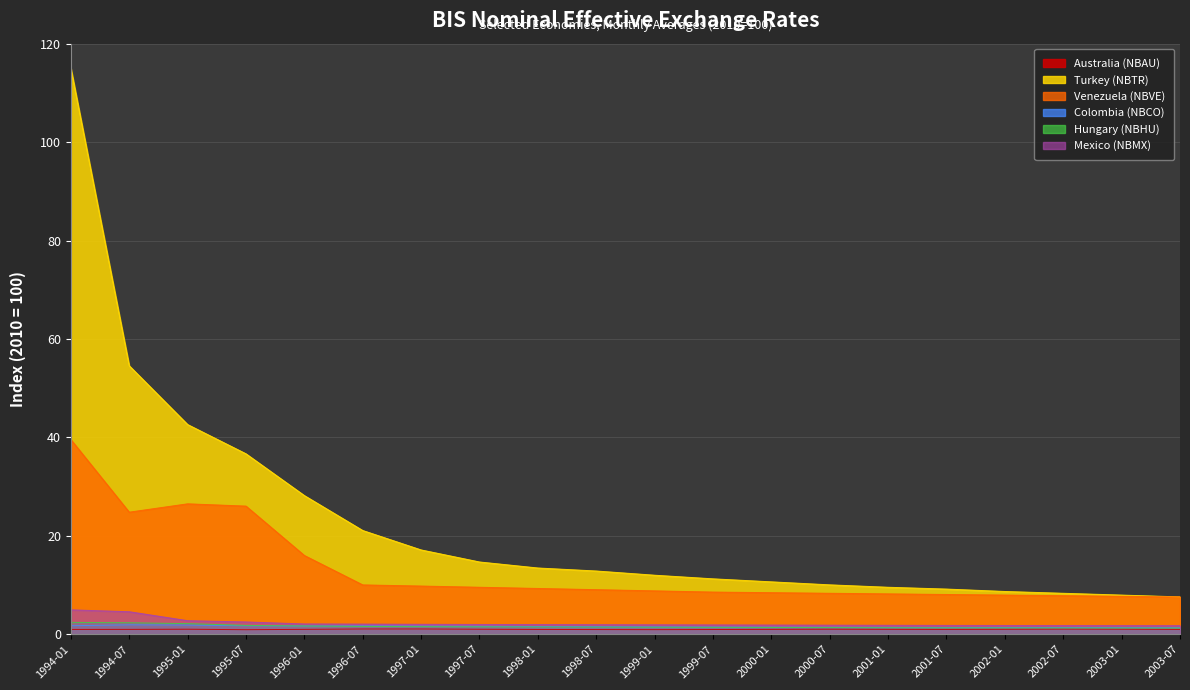

What is the sum of the Hungary (NBHU) values at 1998-07 and 2002-01?

2.7